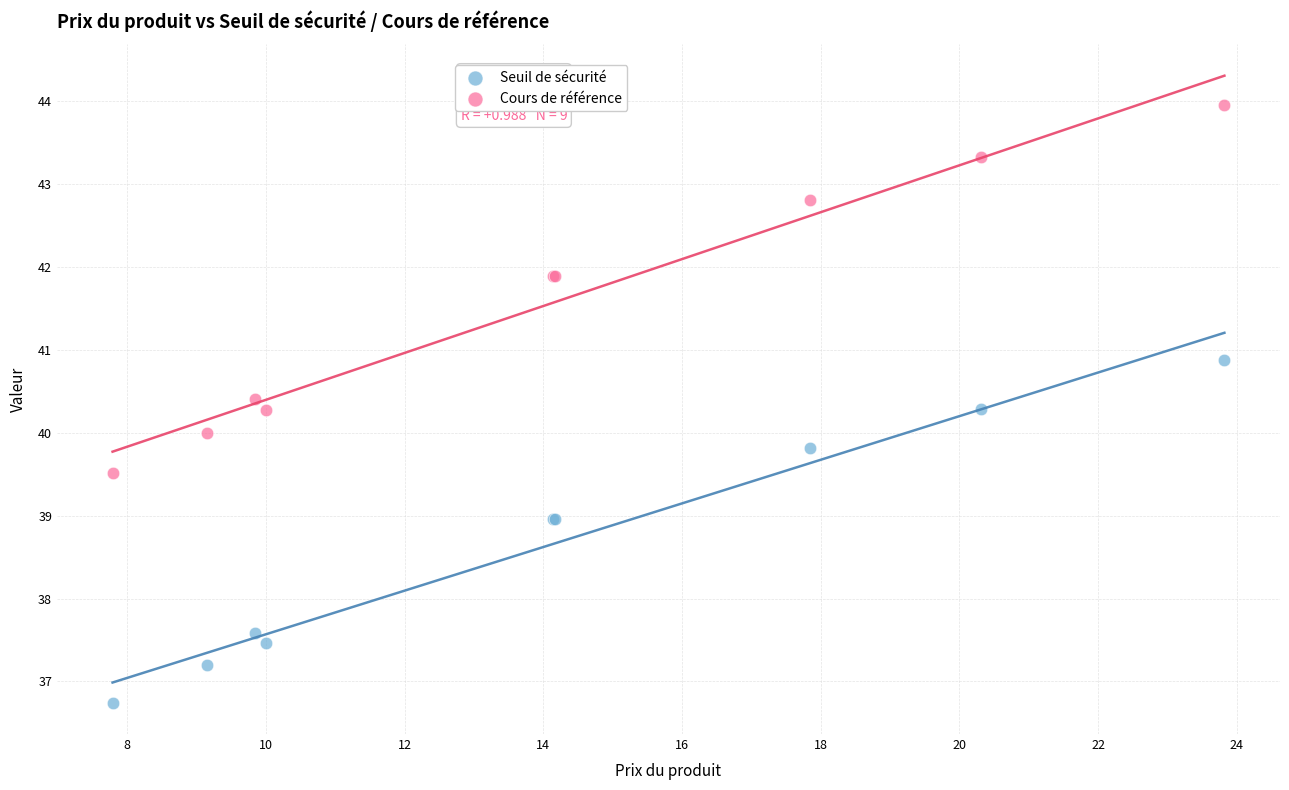

In the Seuil de sécurité series, what Y value is closest to 38?

37.6